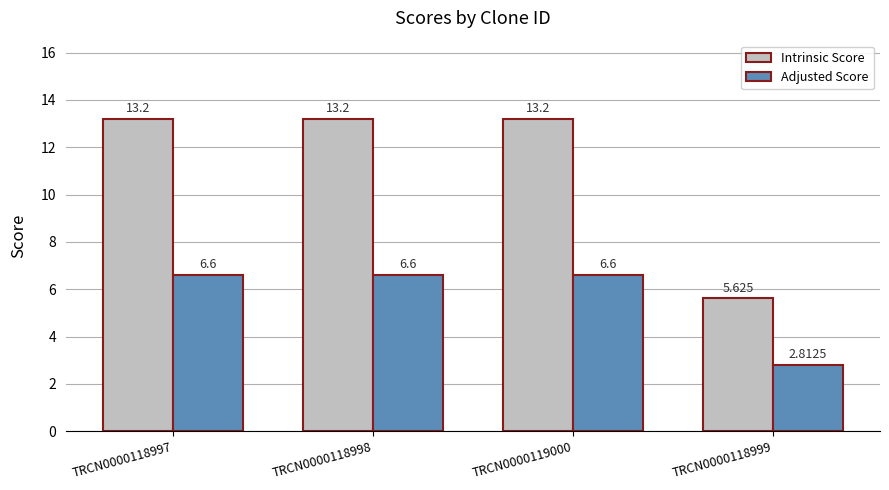

Which series has the largest total across all categories?

Intrinsic Score